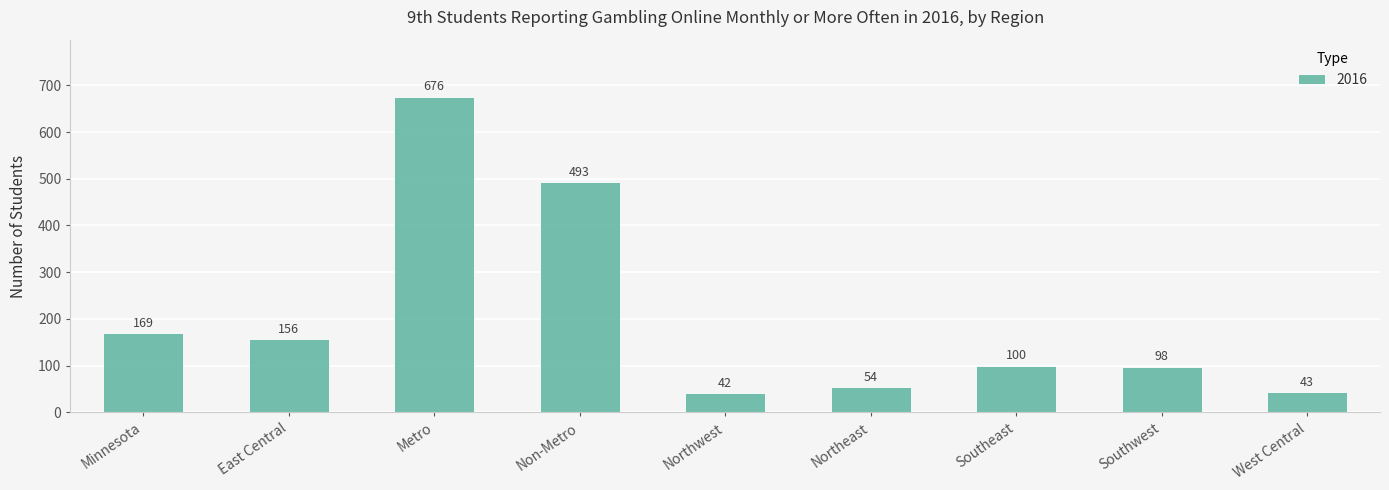

Are the bars horizontal?

No